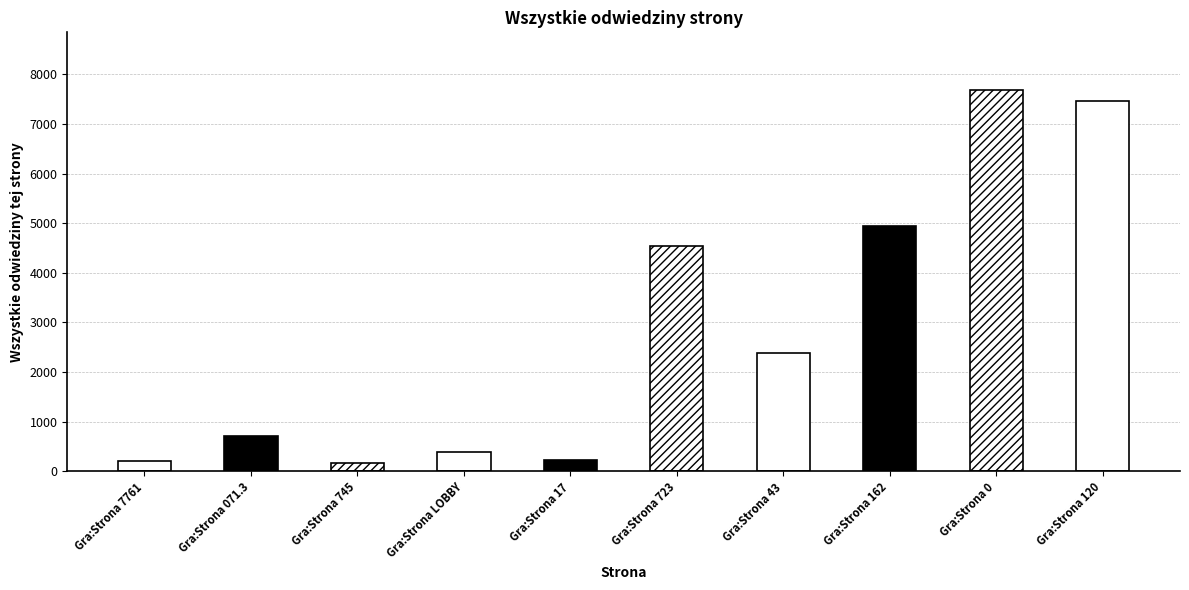

Is it true that the value at Gra:Strona 162 is 2007?

False